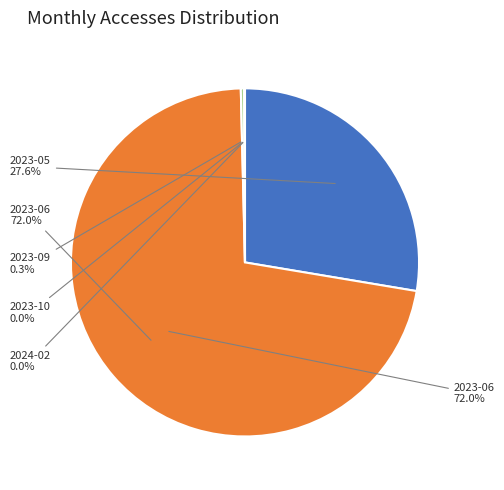

Which slice is the largest?

2023-06